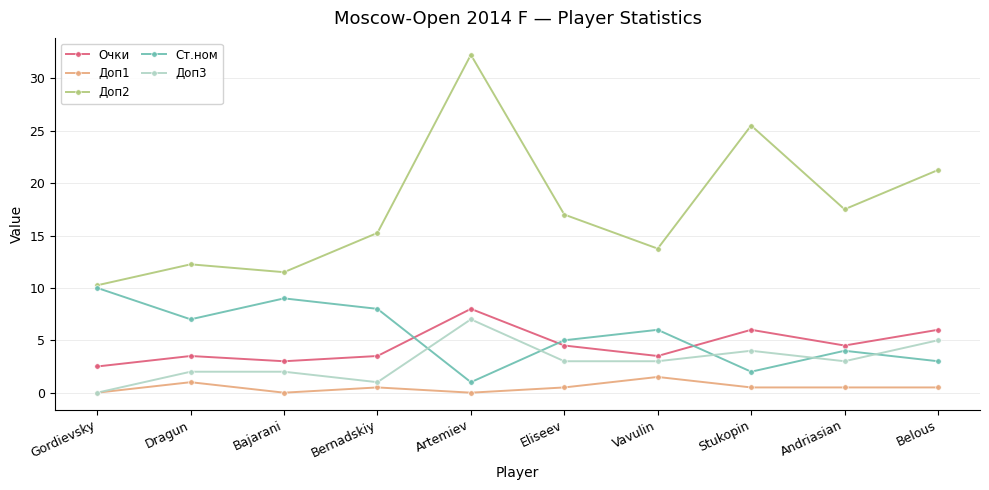

Count the Доп3 values in the range 2 to 4.

6